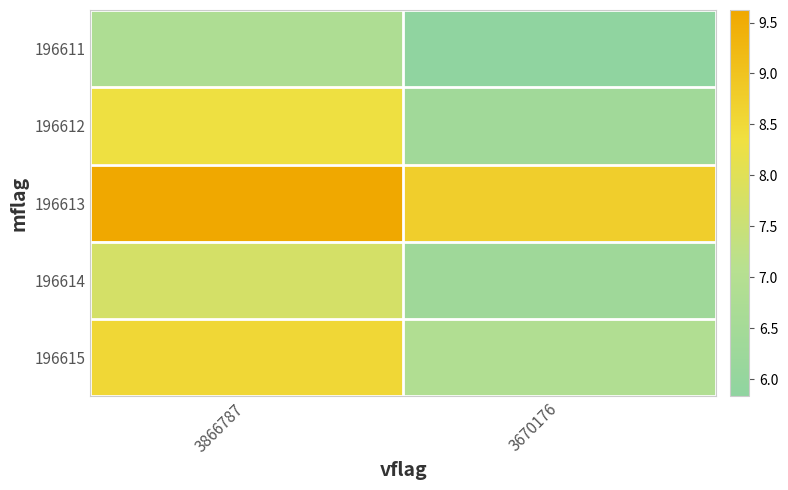

Which category has the highest value across all series?

3866787